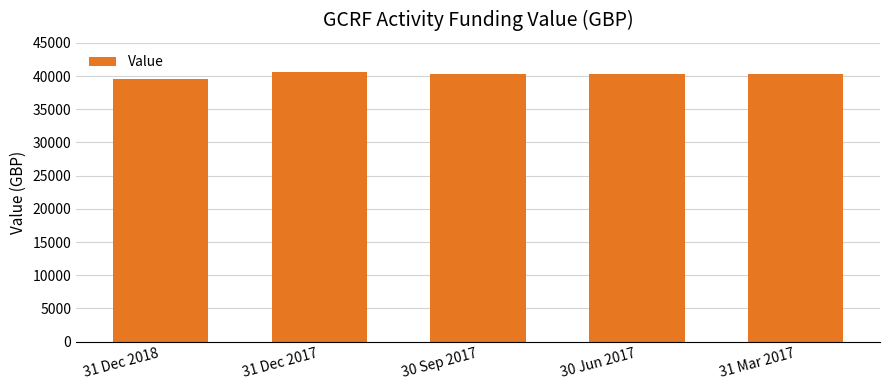

What is the sum of all values?

201126.4